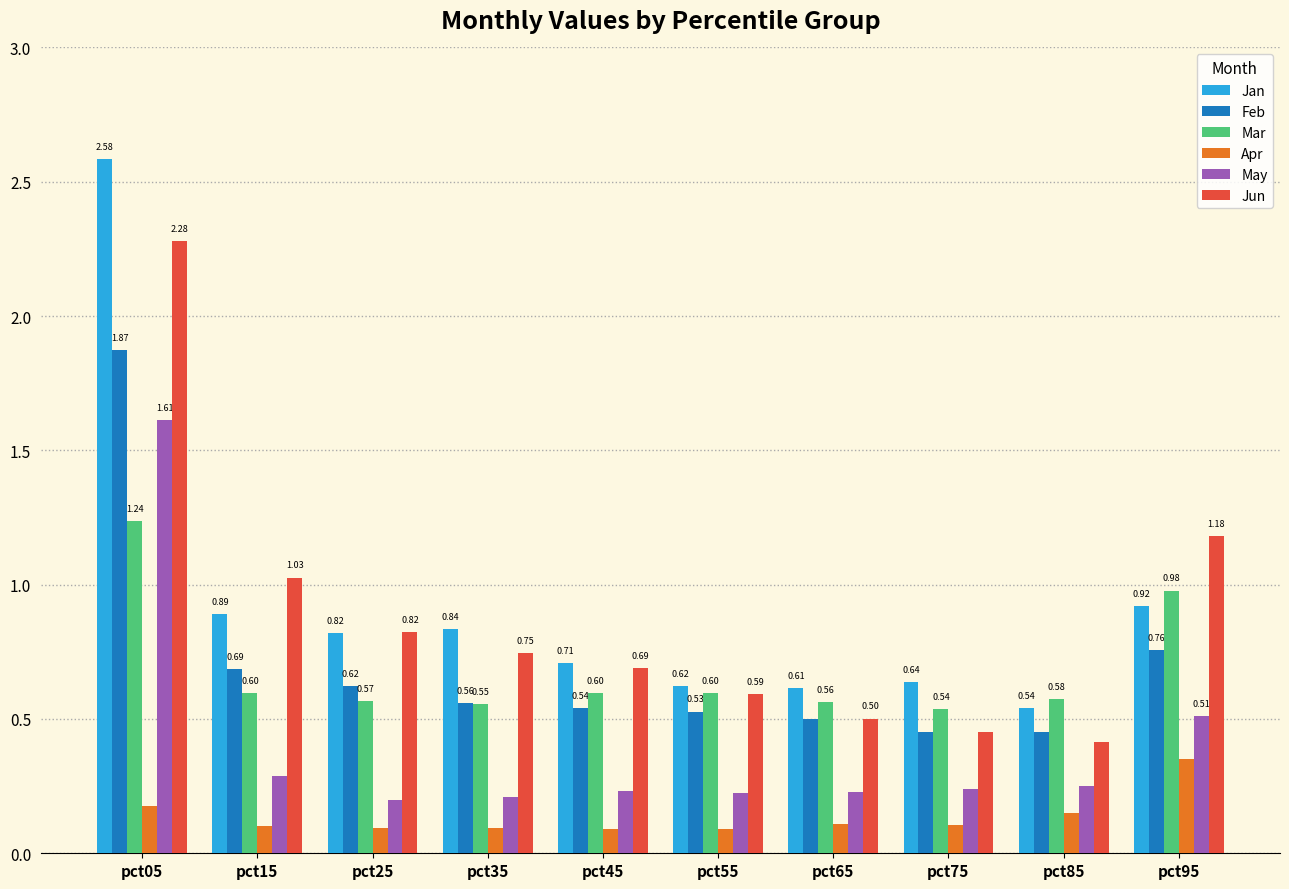

Which series has the largest range (max minus min)?

Jan